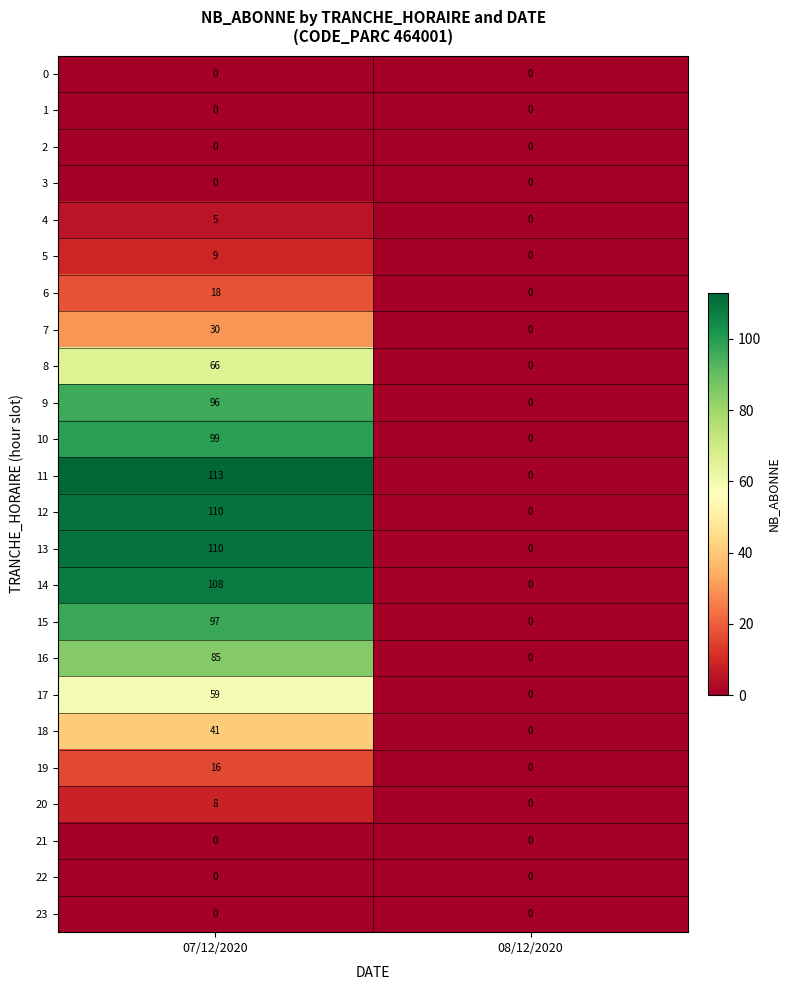

What is the greatest value displayed?

113